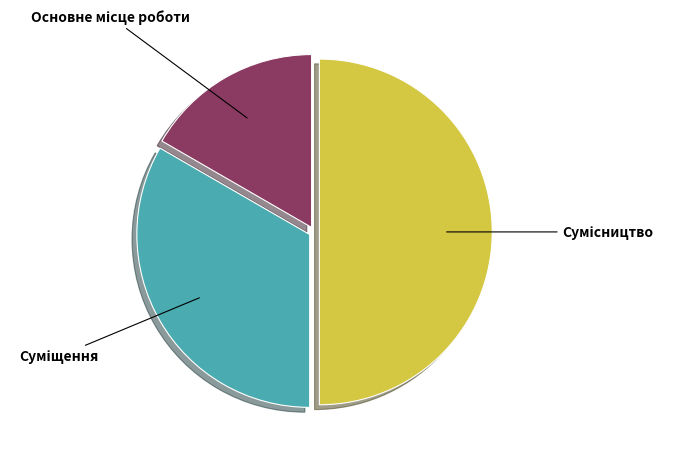

How many segments does this pie chart have?

3